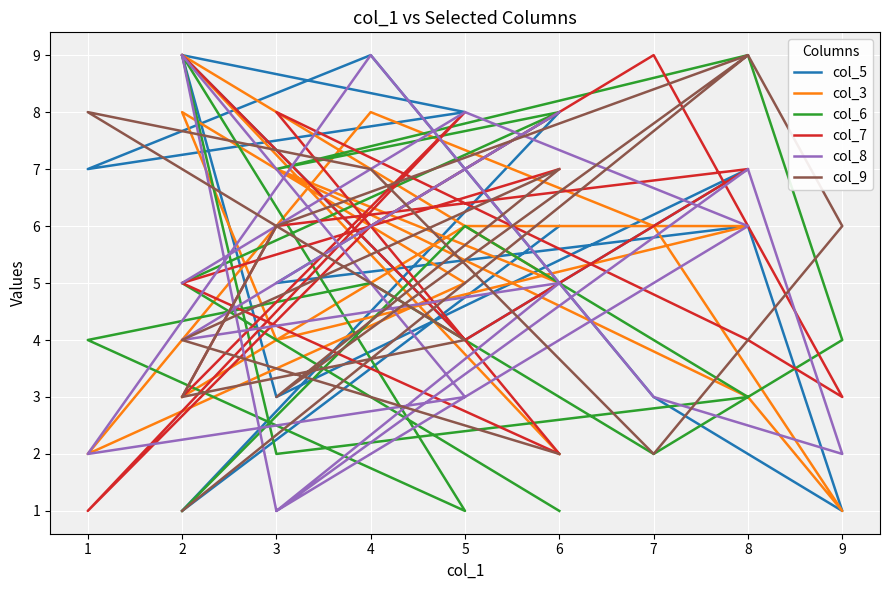

How many intersections are there between col_5 and col_6?

4